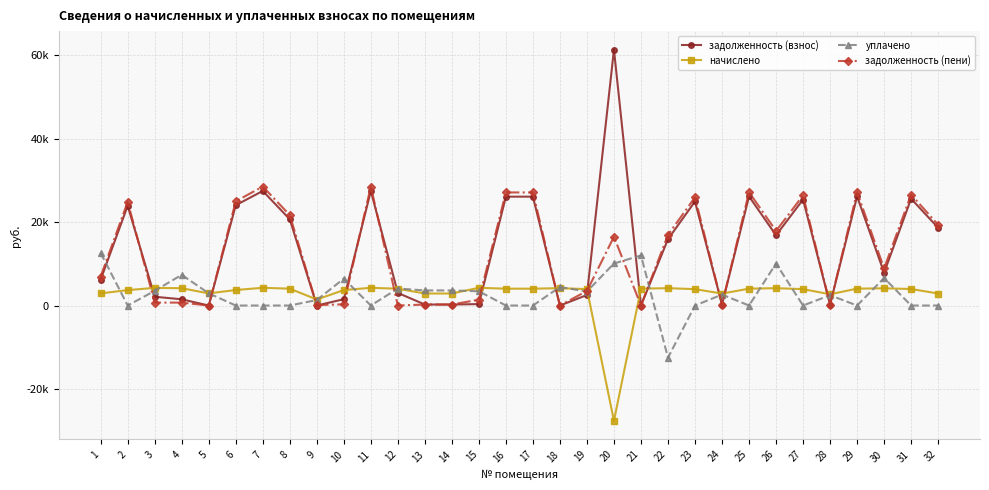

Is this an area chart (filled region under the line)?

No